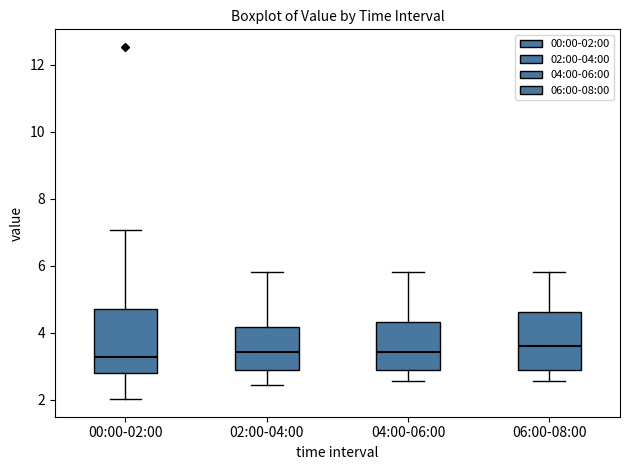

Where does the upper whisker of the box for 06:00-08:00 end on the y-axis? The values are not printed on the chart, so give them approximately, as read against the axis.

5.8